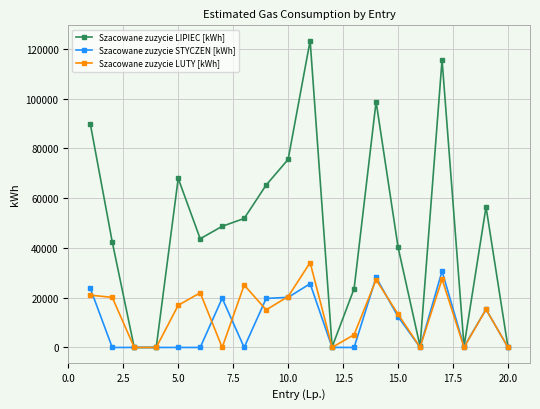

In Szacowane zuzycie LIPIEC [kWh], how many points are higher than both neighbors (excluding endpoints)?

5